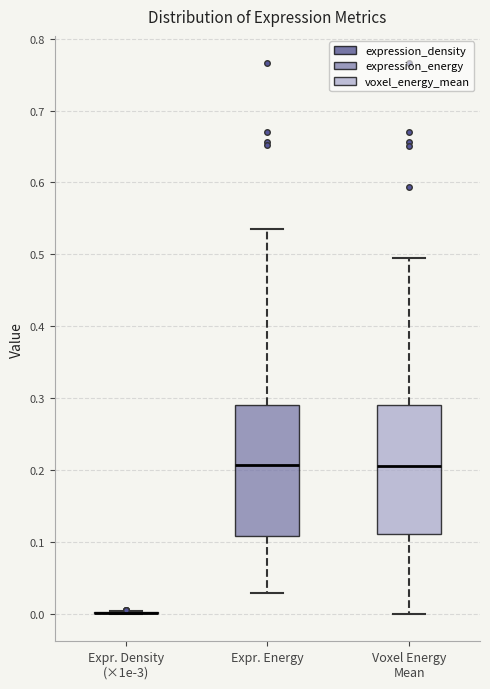

Reading left to right, read every box against the y-axis: the position of its median line, the range the box covers, and the ends of its whiskers. The values are not printed on the chart, so give them approximately, as read against the axis.

Expr. Density (×1e-3): box collapsed to a line at 0.00, whiskers 0.00 to 0.00
Expr. Energy: median 0.21, box 0.11 to 0.29, whiskers 0.03 to 0.54
Voxel Energy Mean: median 0.21, box 0.11 to 0.29, whiskers 0.00 to 0.50